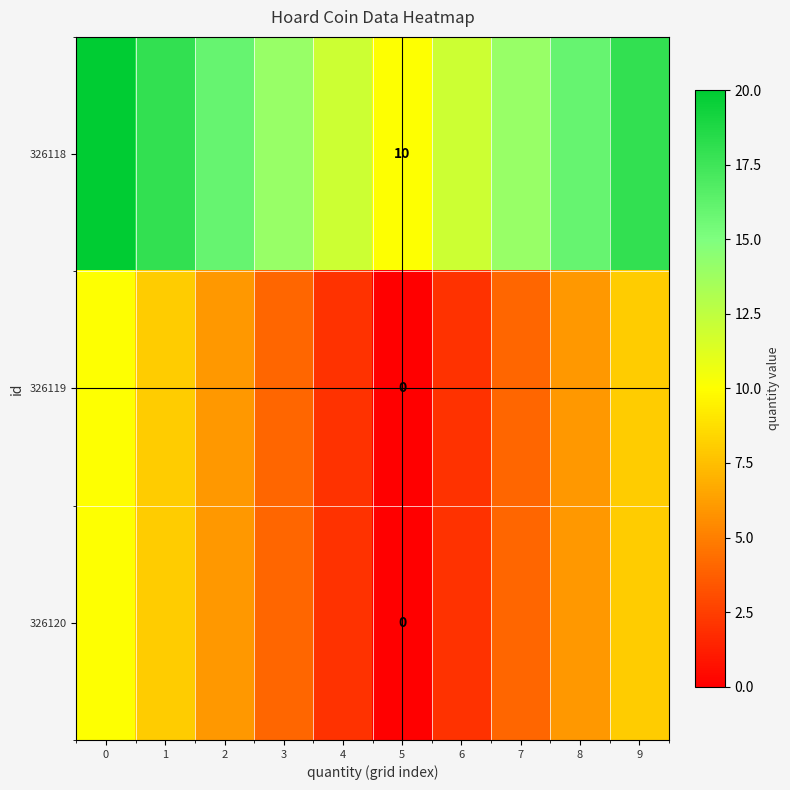

How many data points in 326118 are less than 16?

5